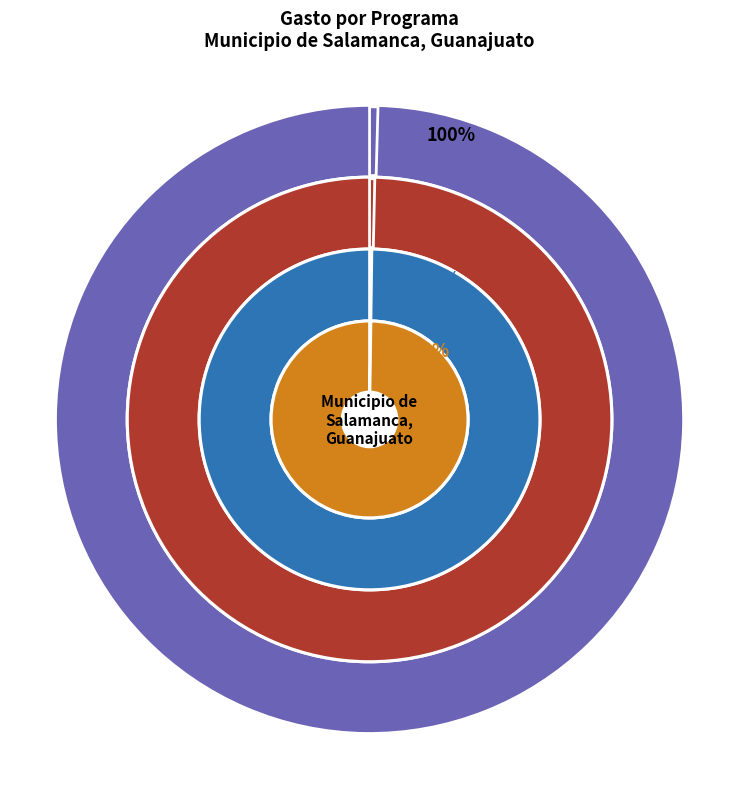

Combined, do Compromisos and Programas de Gasto Federalizado account for over 50%?

No